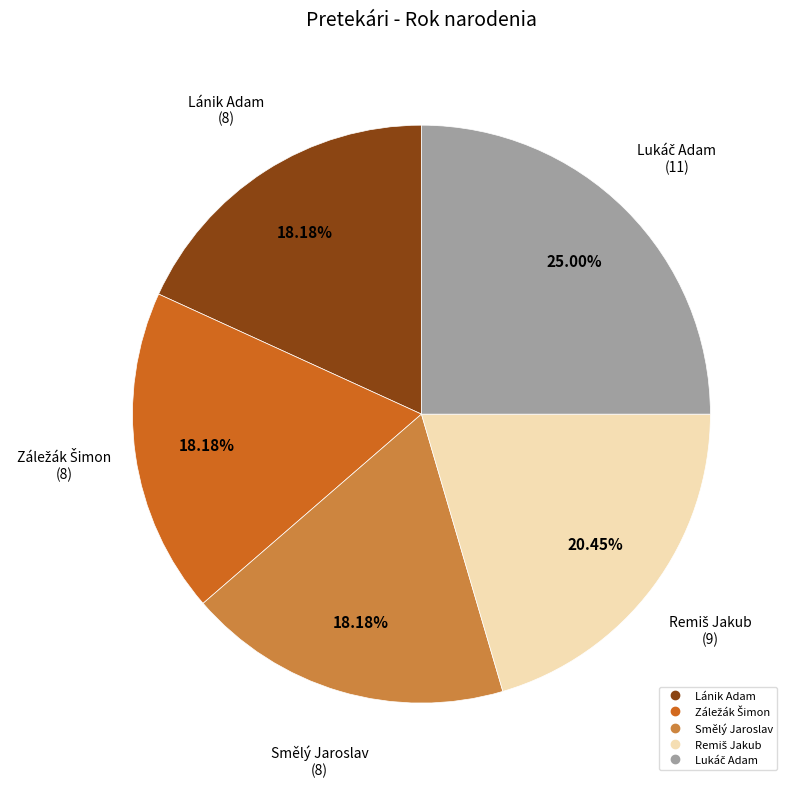

To the nearest percent, what percentage of the pie is Lánik Adam?

18%